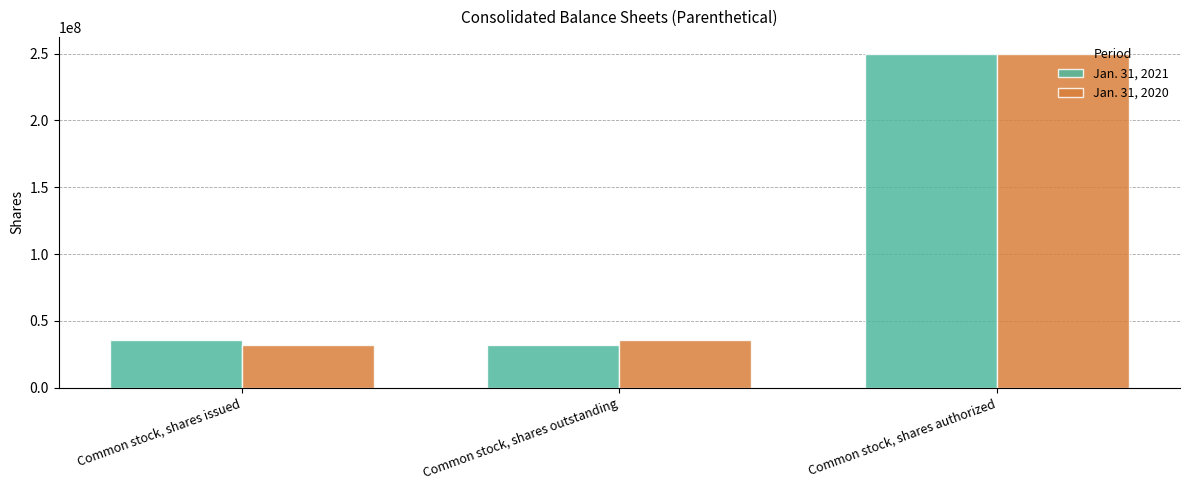

True or false: Jan. 31, 2020 has a value of 250000000 at Common stock, shares authorized.

True